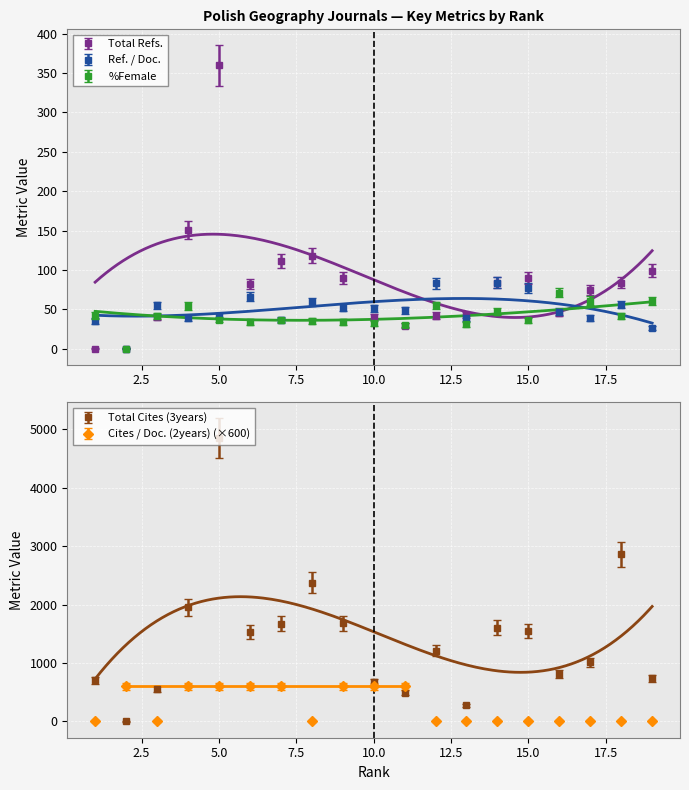

True or false: Total Cites (3years) has more than 0 points higher than both neighbors.

True